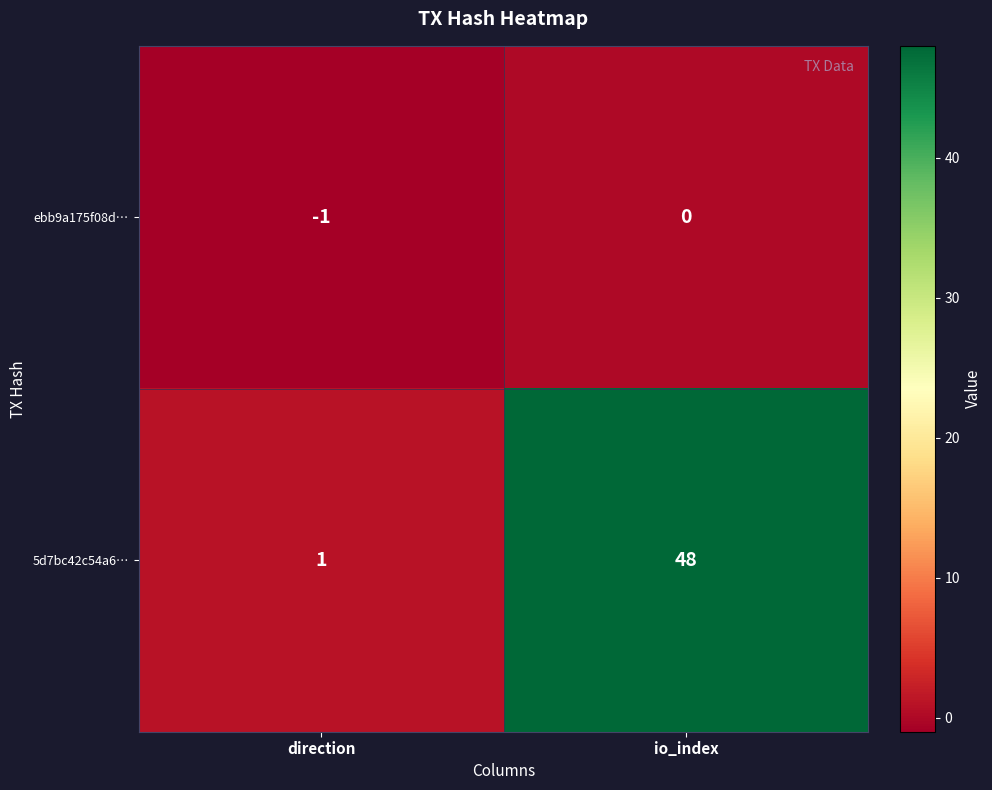

At which label does ebb9a175f08d… reach its minimum?

direction